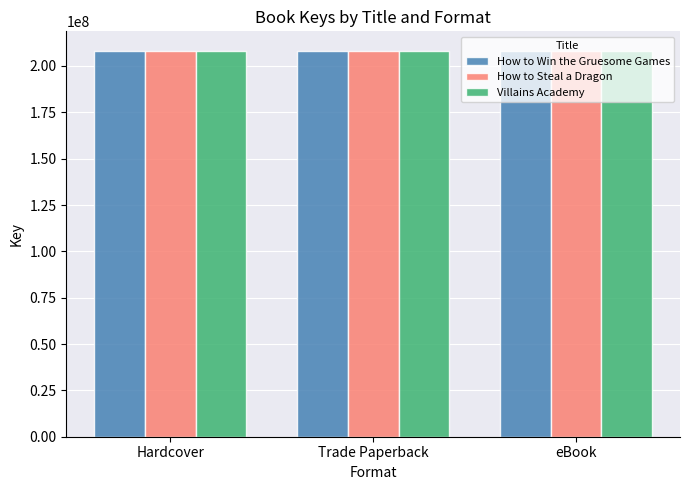

How many bars are there in total?

9